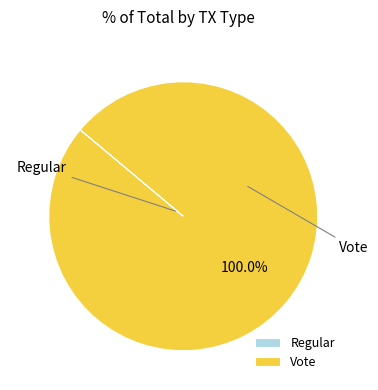

Is there any slice that represents more than half of the pie?

Yes